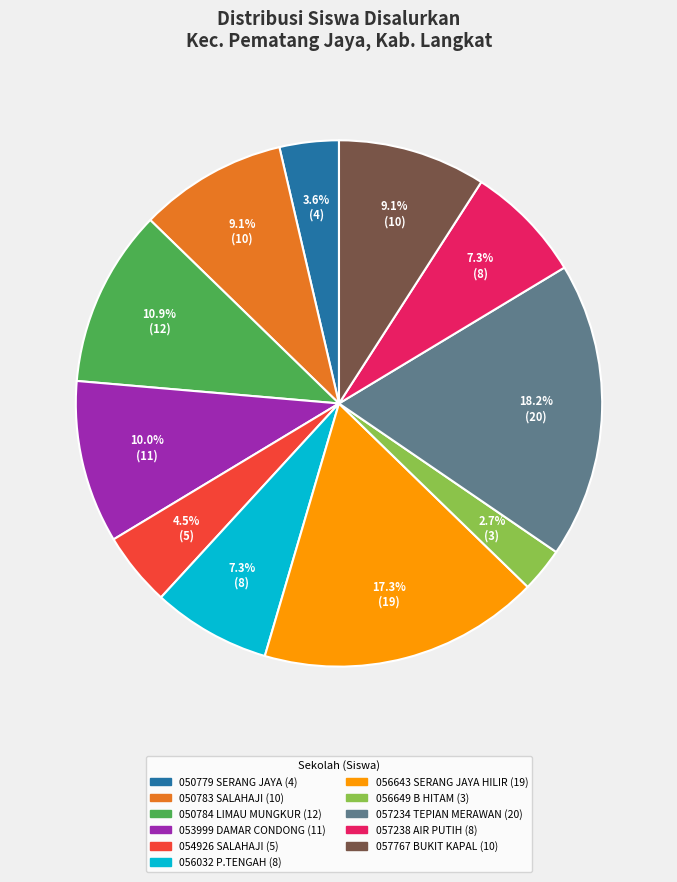

Is there any slice that represents more than half of the pie?

No